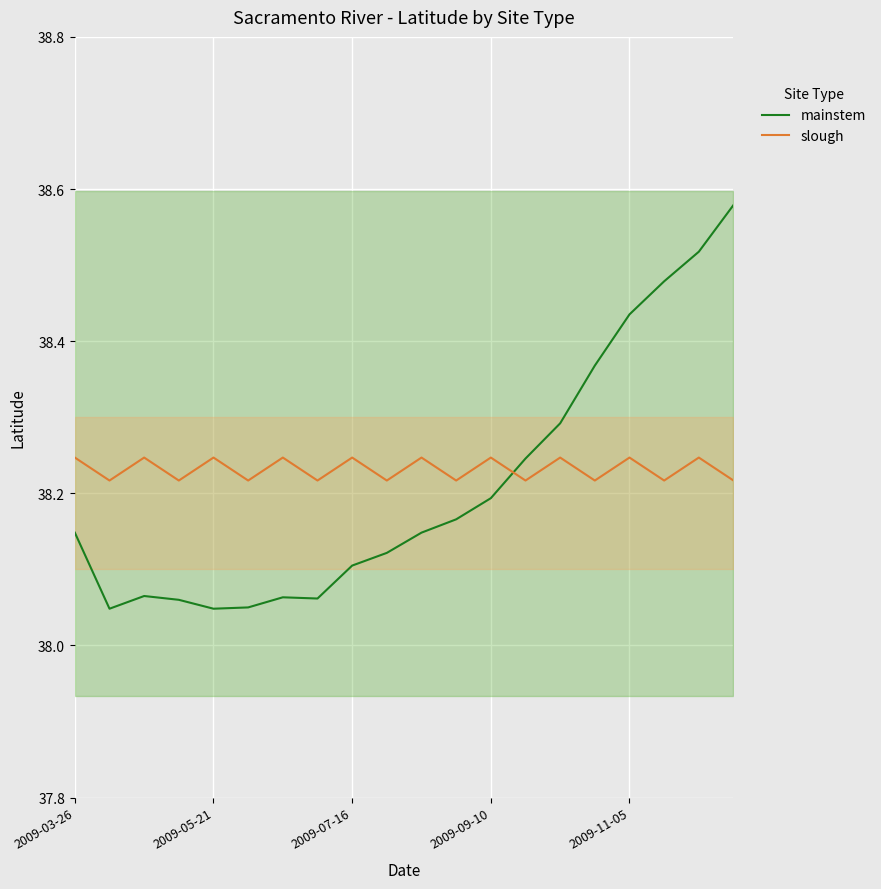

List the series in order of their overall mean, lowest first.

mainstem, slough